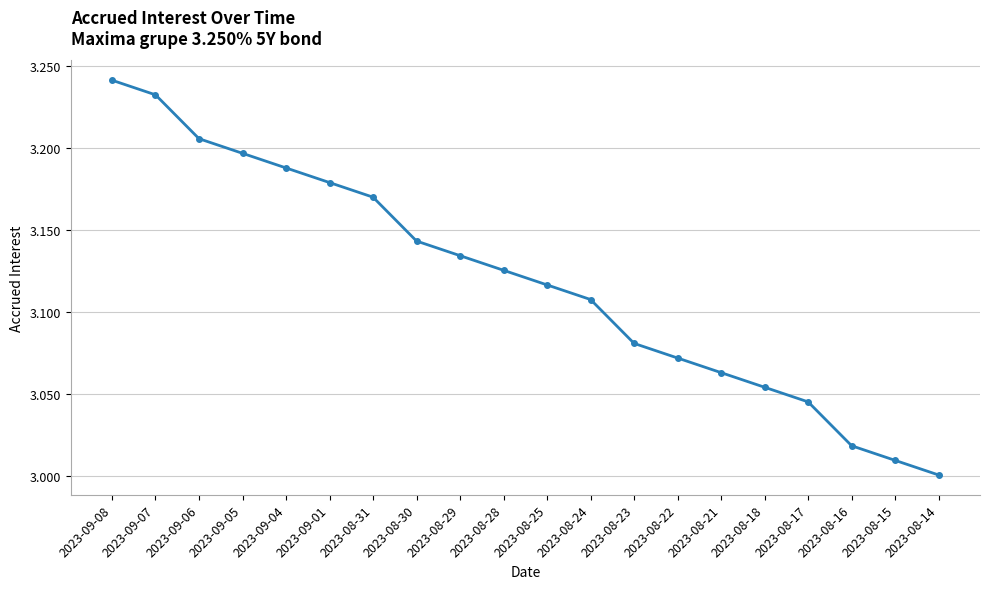

True or false: the data has more than 1 interior local peaks.

False